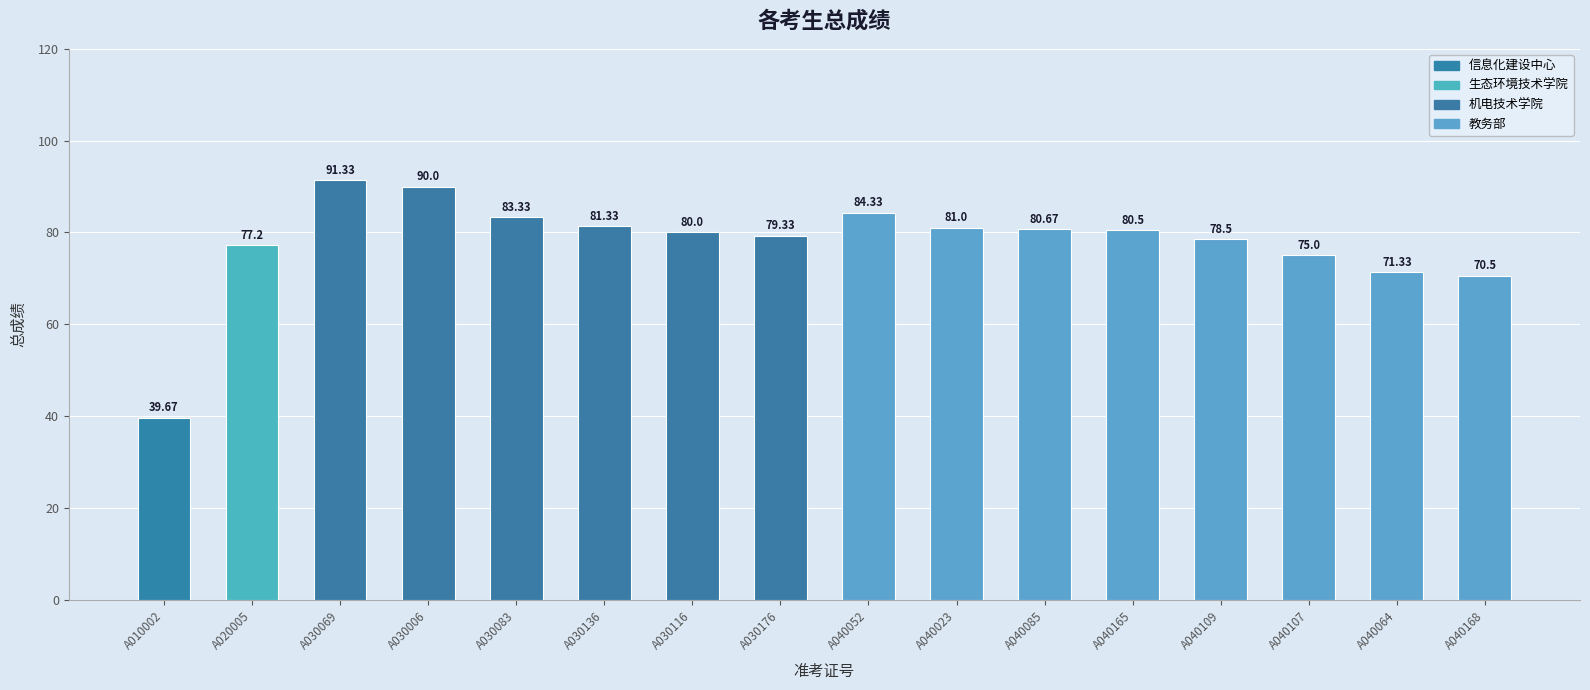

True or false: the data shows 120.7 at A030083.

False